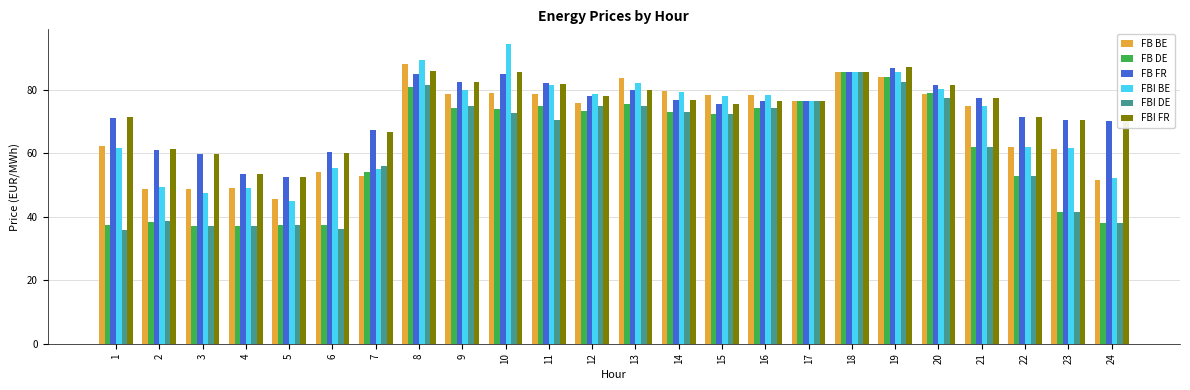

Between 11 and 19, which series saw the biggest shift?

FBI DE